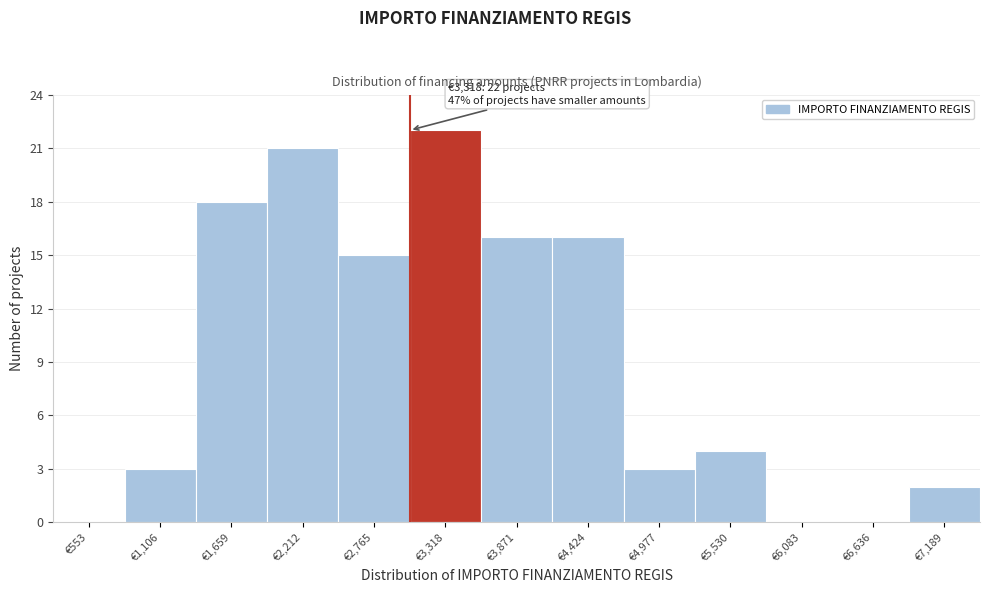

Reading left to right, extract all data points from this chart.

€553=0	€1,106=3	€1,659=18	€2,212=21	€2,765=15	€3,318=22	€3,871=16	€4,424=16	€4,977=3	€5,530=4	€6,083=0	€6,636=0	€7,189=2